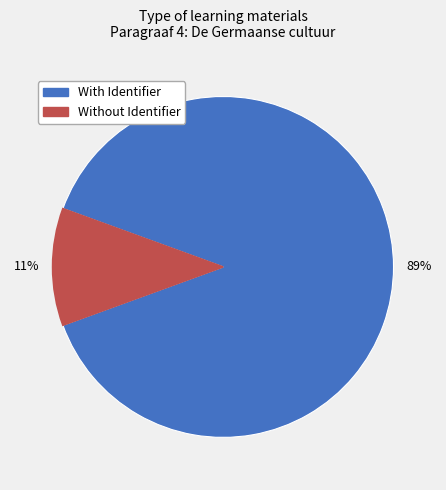

Is there a majority slice in this chart?

Yes